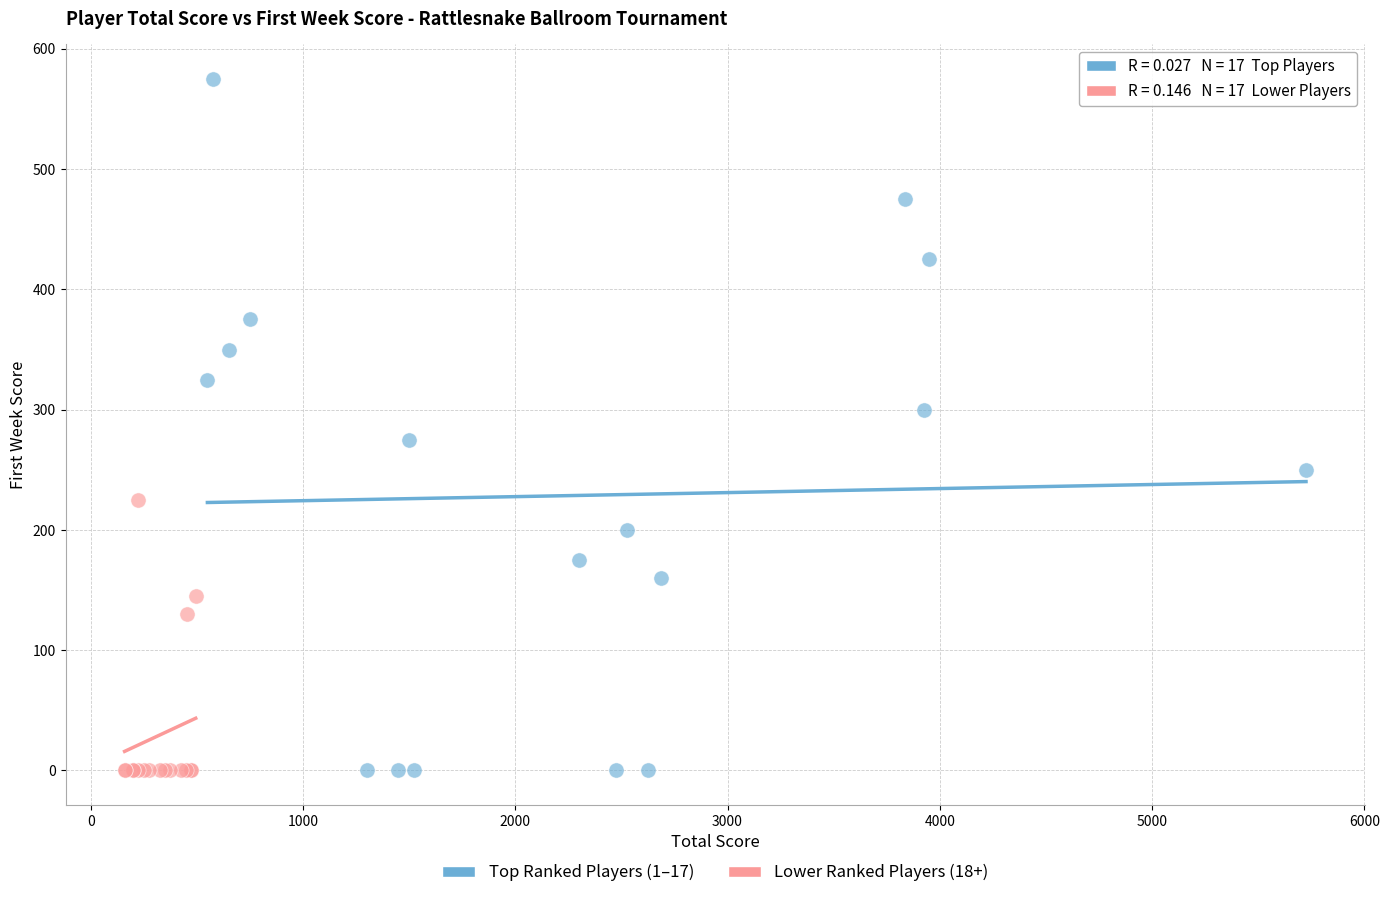

Which series has the largest Y range (max minus min)?

Top Ranked Players (1–17)